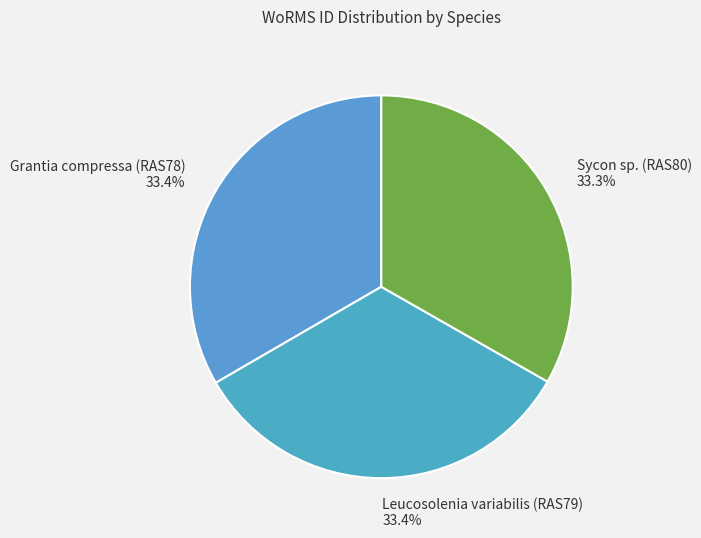

Approximately how many times larger is the value at Leucosolenia variabilis (RAS79) compared to Sycon sp. (RAS80)?

1.0